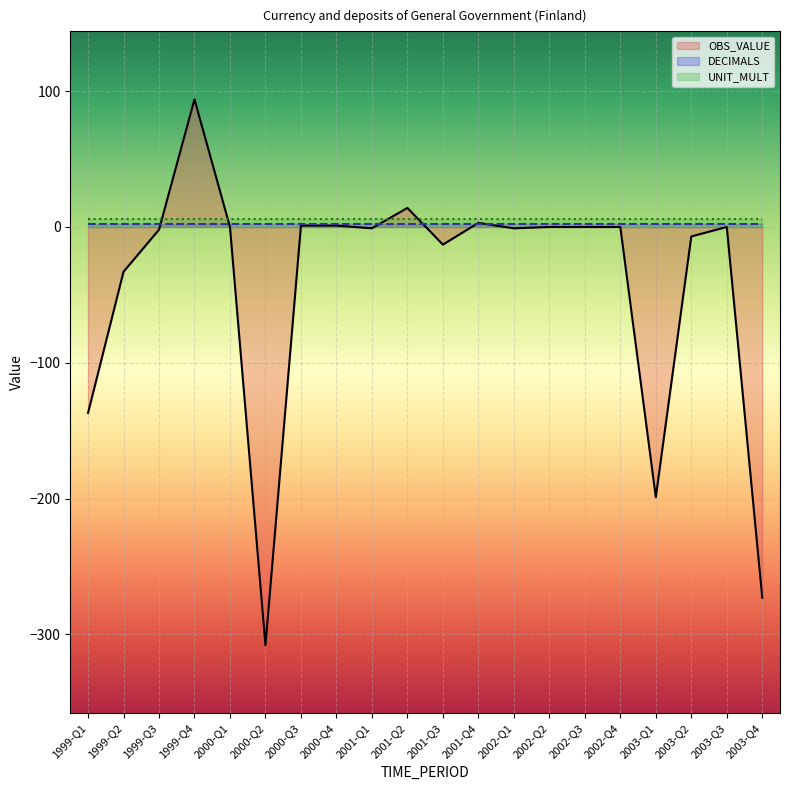

True or false: DECIMALS and UNIT_MULT intersect in this chart.

False